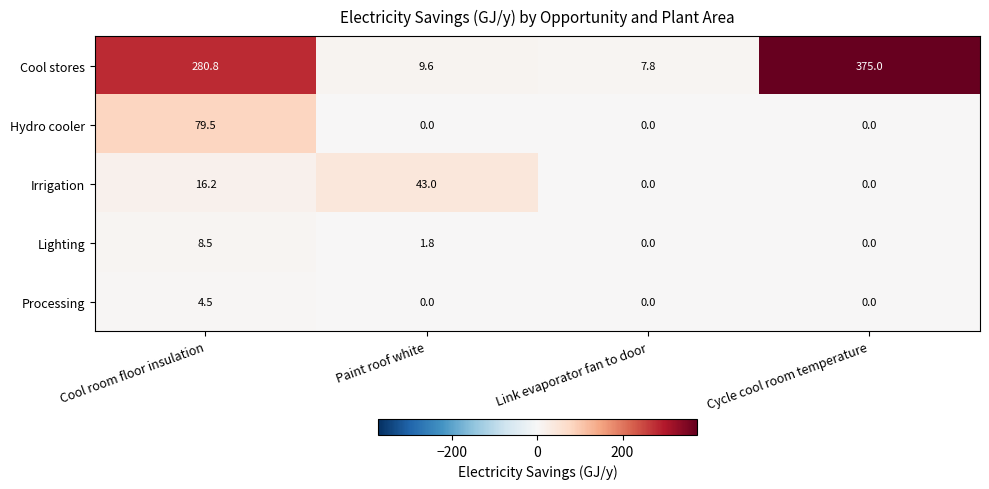

Count the number of data series in this chart.

5